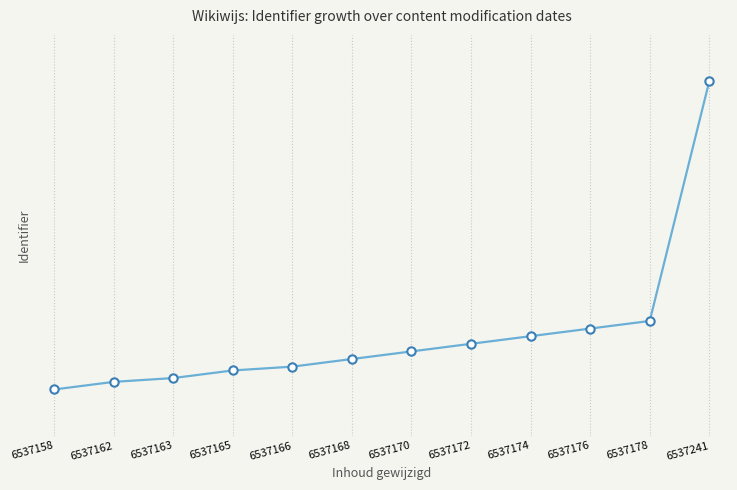

What value does the data have at 6537158, to the nearest 5?

6537160